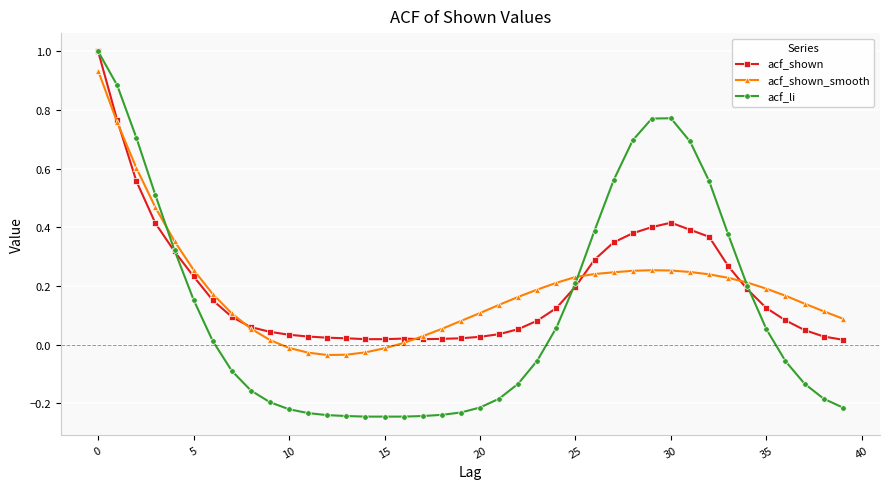

What is the maximum value for acf_shown?

1.0